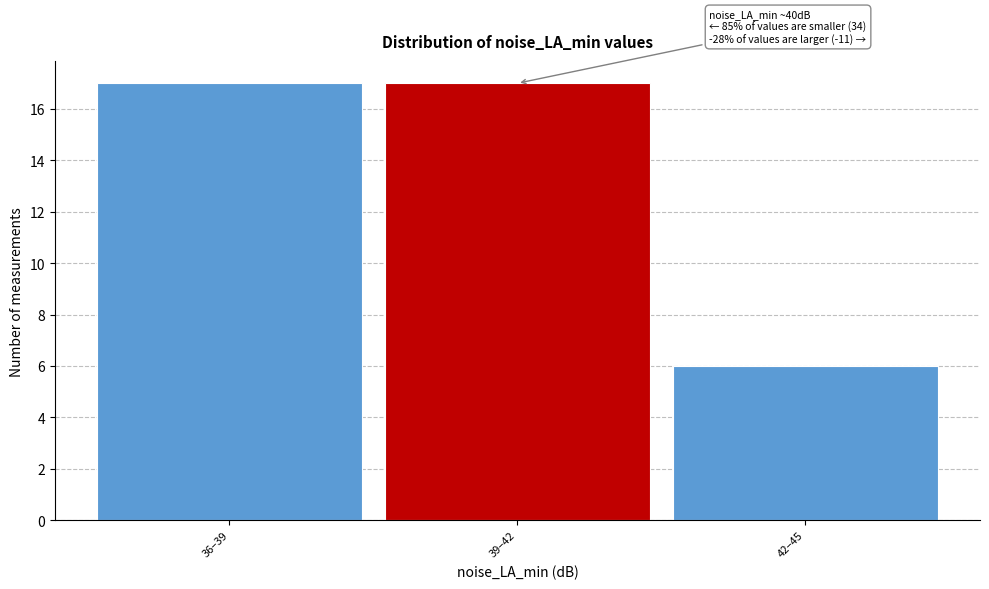

Reading left to right, what are all the values shown in this chart?

17	17	6